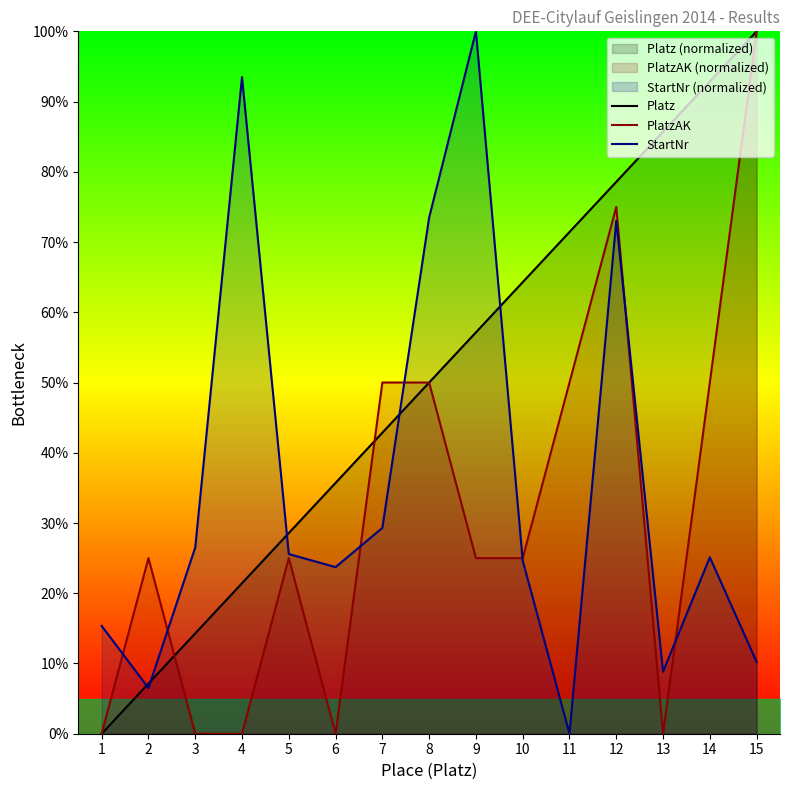

What is the sum of all PlatzAK values?

475.0